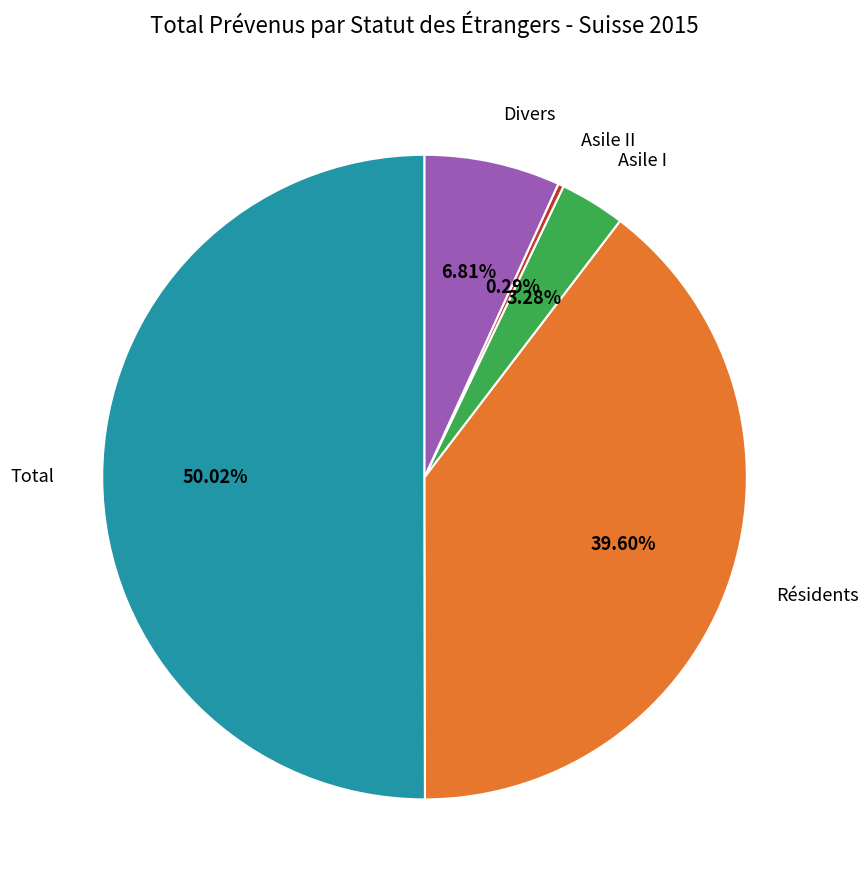

How many slices are in this pie chart?

5